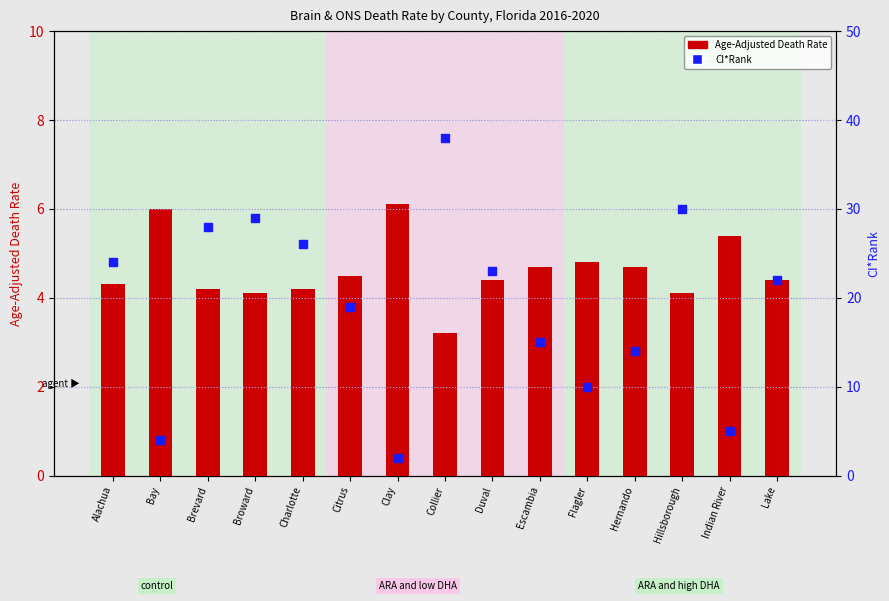

Which series has the largest total across all categories?

CI*Rank